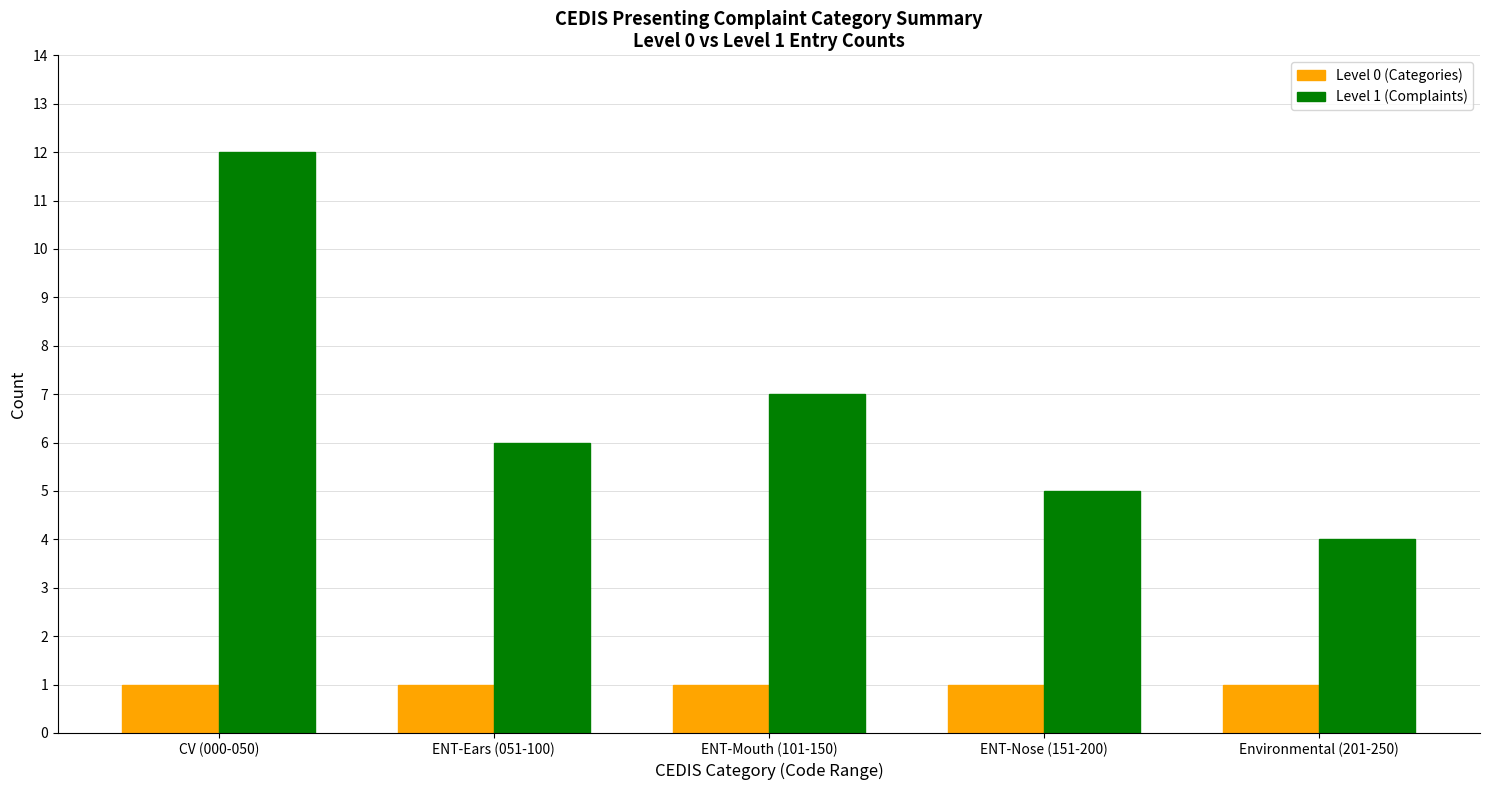

What is the sum of all Level 0 (Categories) values?

5